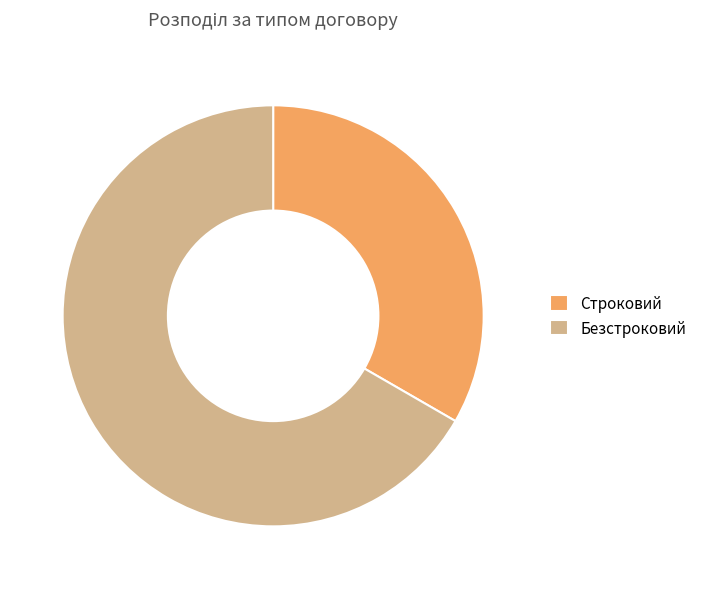

Does Строковий represent more than half of the total?

No